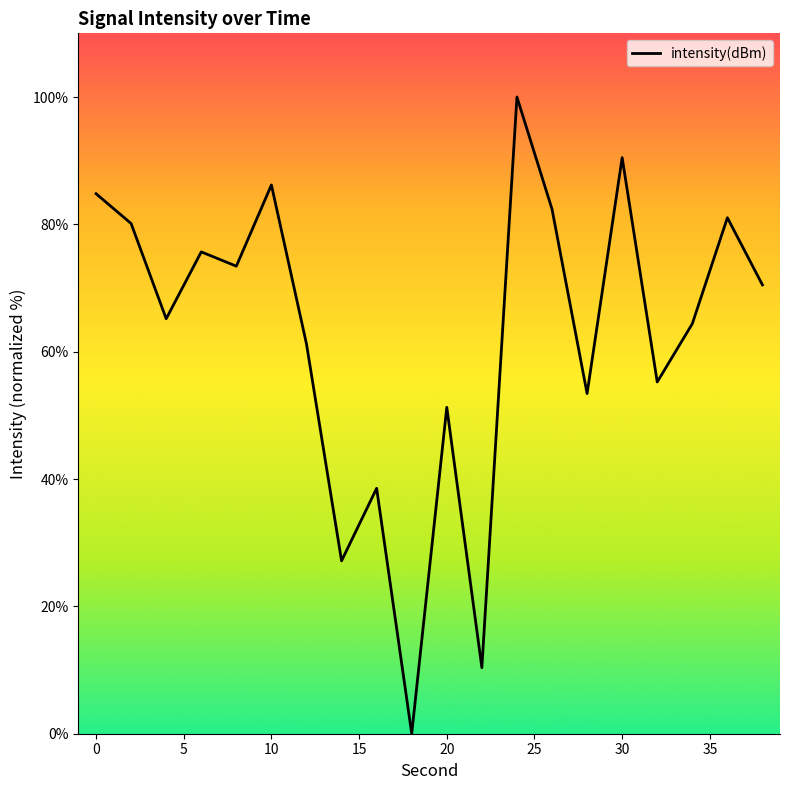

How many lines are shown in the chart?

1